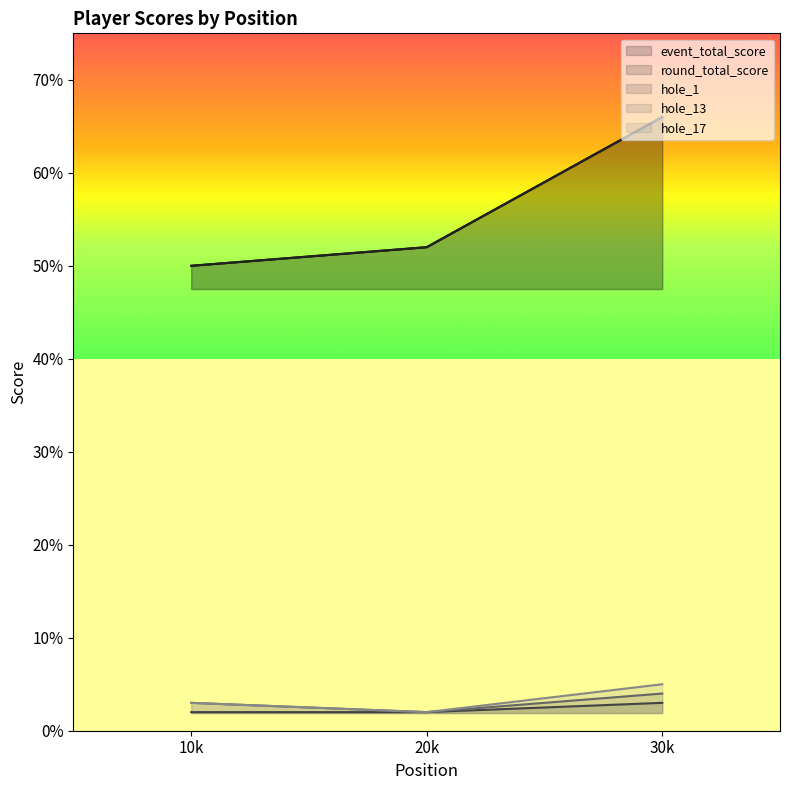

What are all the series names shown in the legend?

event_total_score, round_total_score, hole_1, hole_13, hole_17